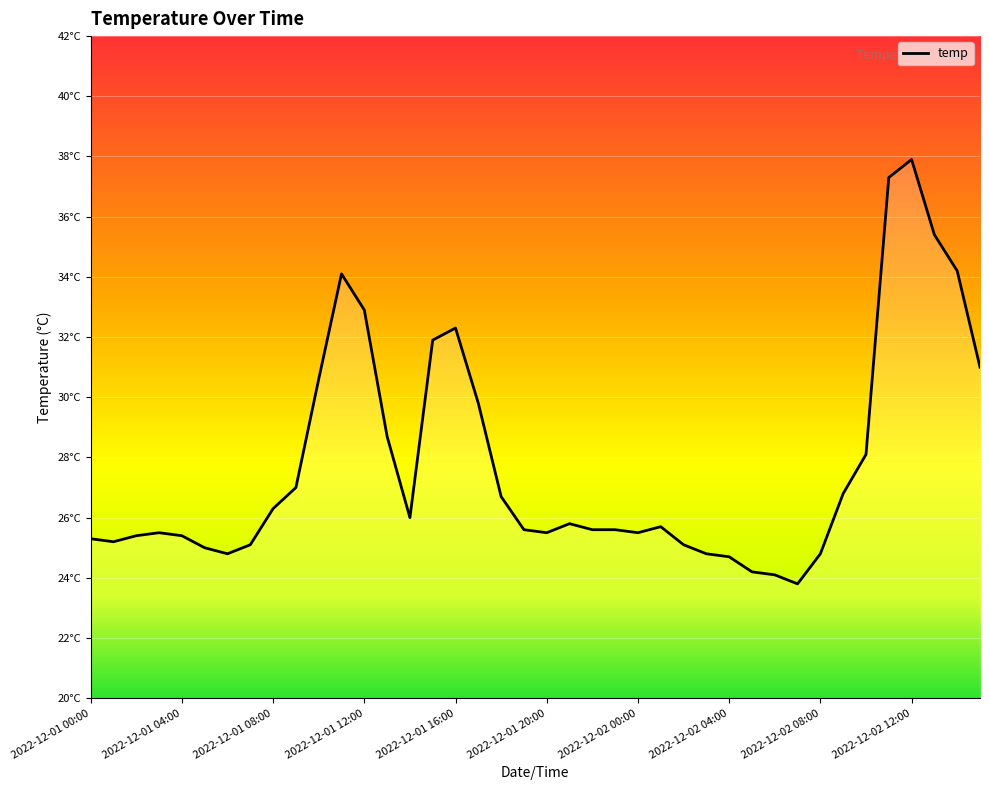

How many points are lower than both their immediate neighbors (excluding endpoints)?

6